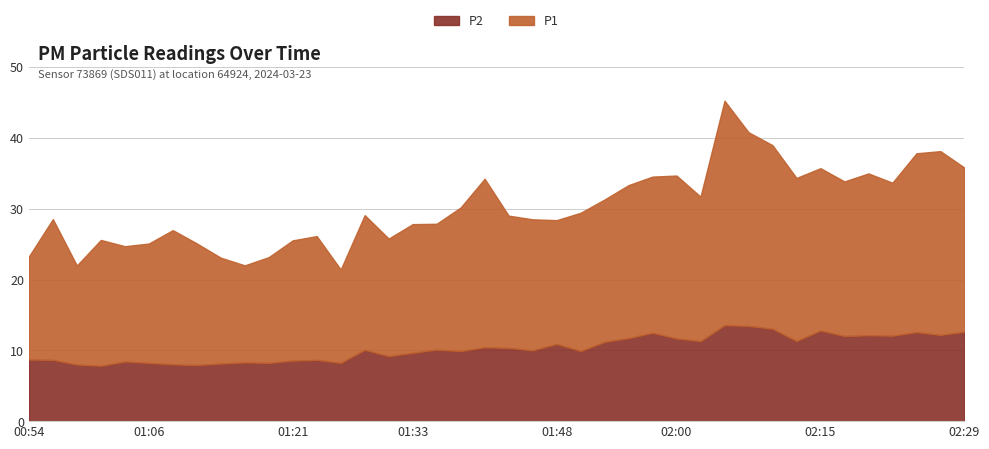

How many data points in P1 are less than 19?

19